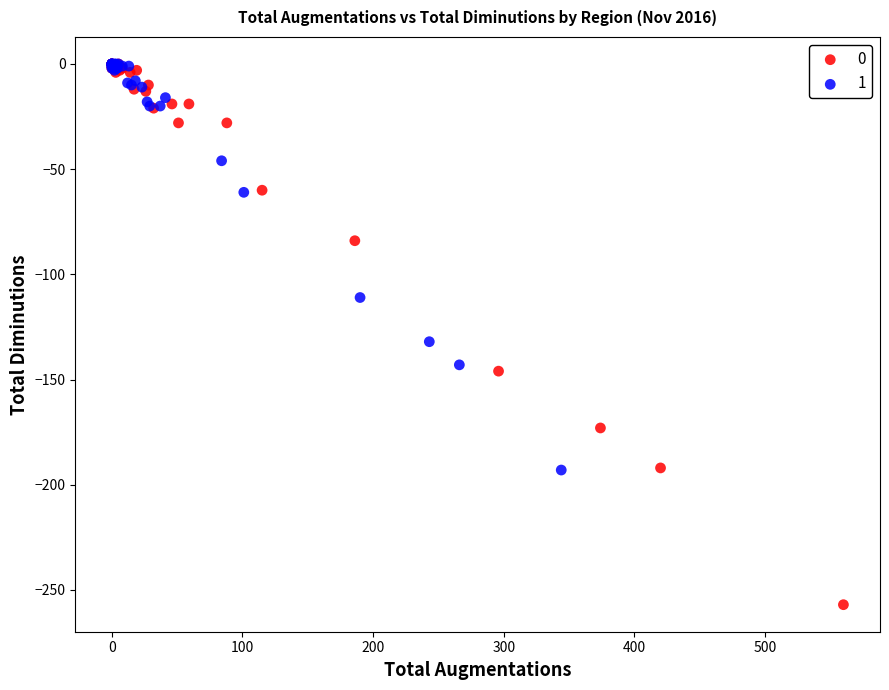

What are all the series names shown in the legend?

0, 1